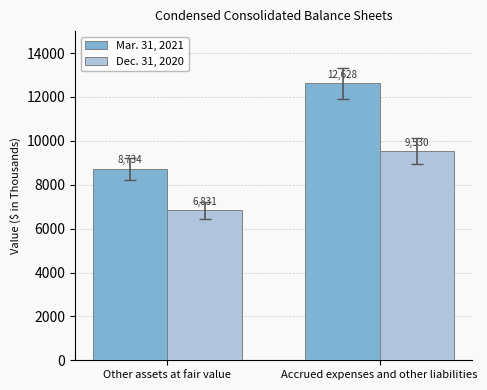

What is the sum of the Dec. 31, 2020 values at Other assets at fair value and Accrued expenses and other liabilities?

16361